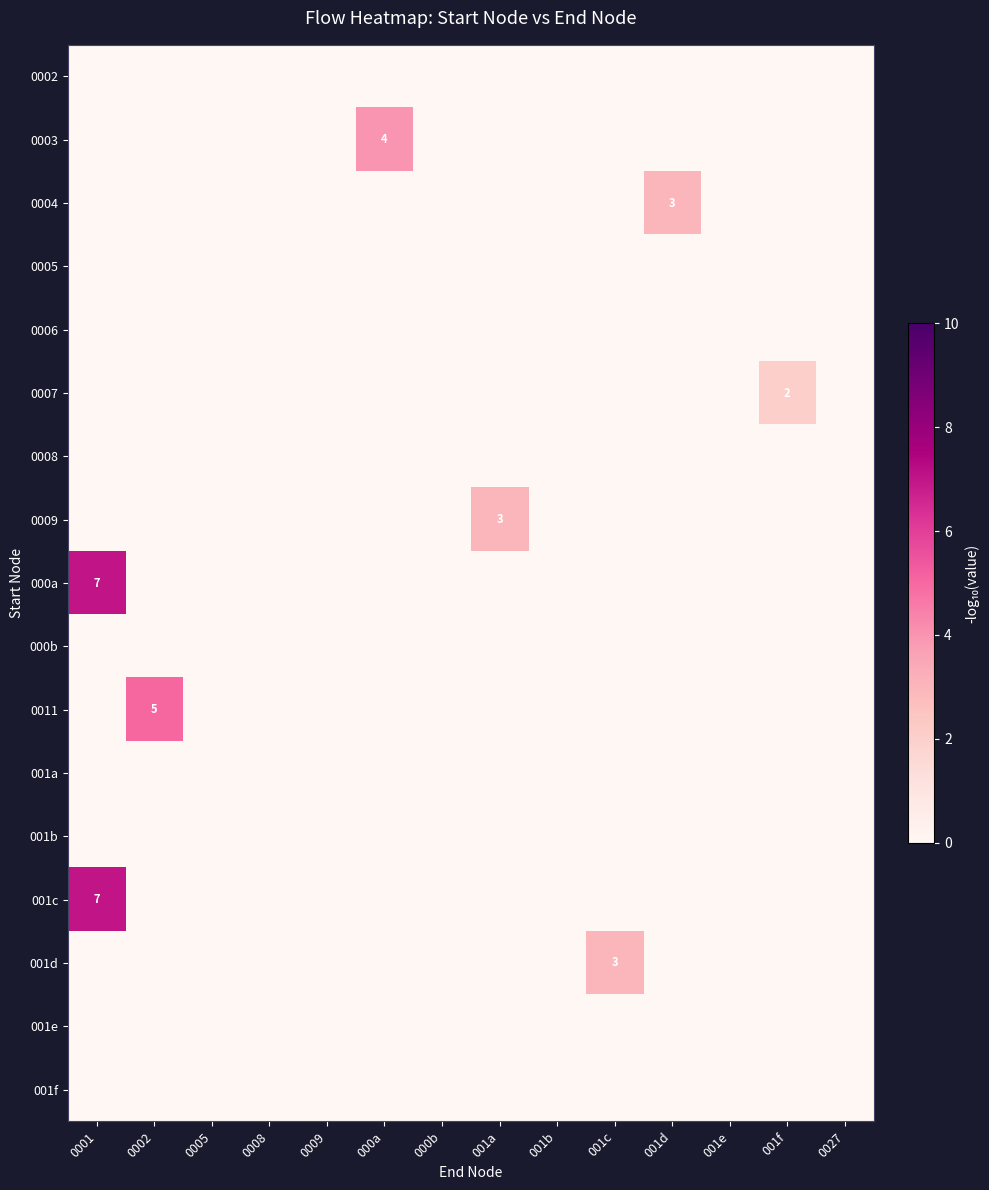

True or false: 001c has a value of 2 at 0001.

False